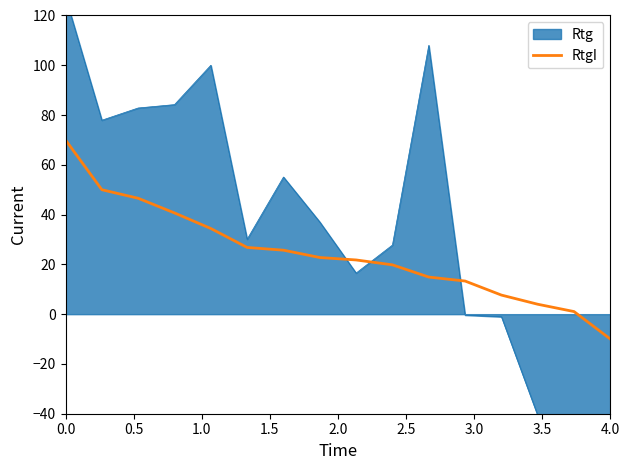

Does the chart have visible grid lines?

No